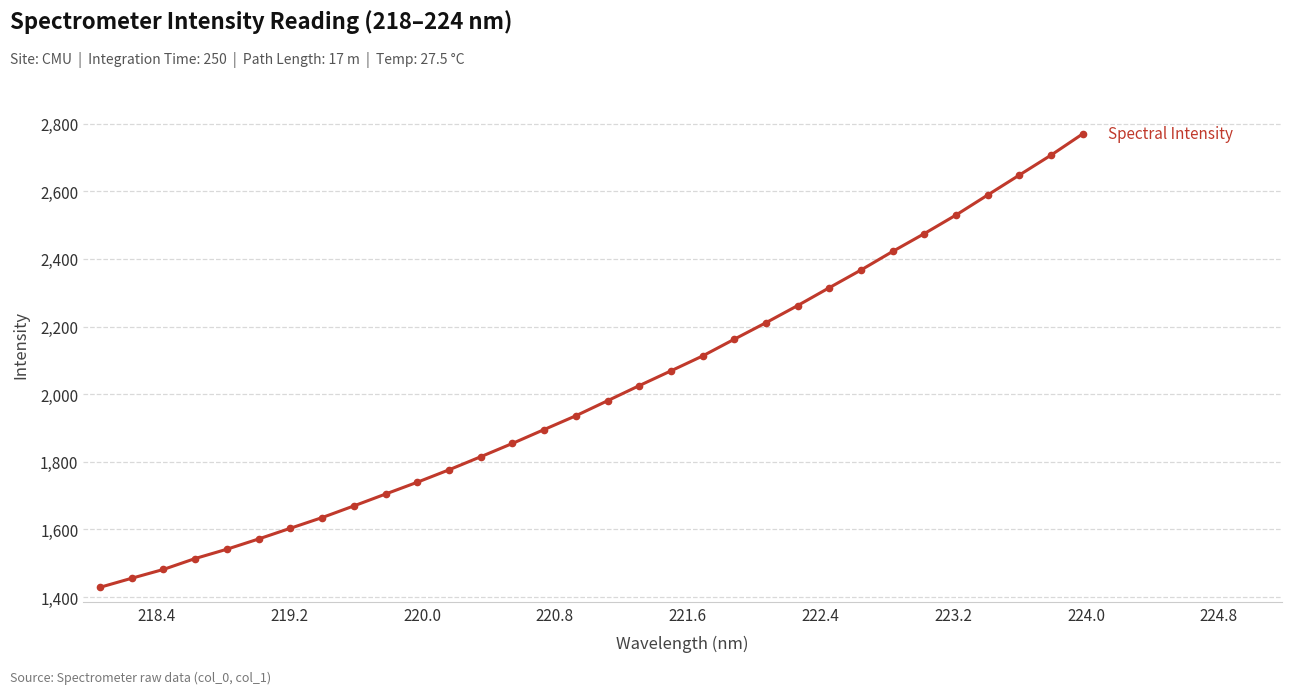

What is the value of the 14th point from the left?

1854.3